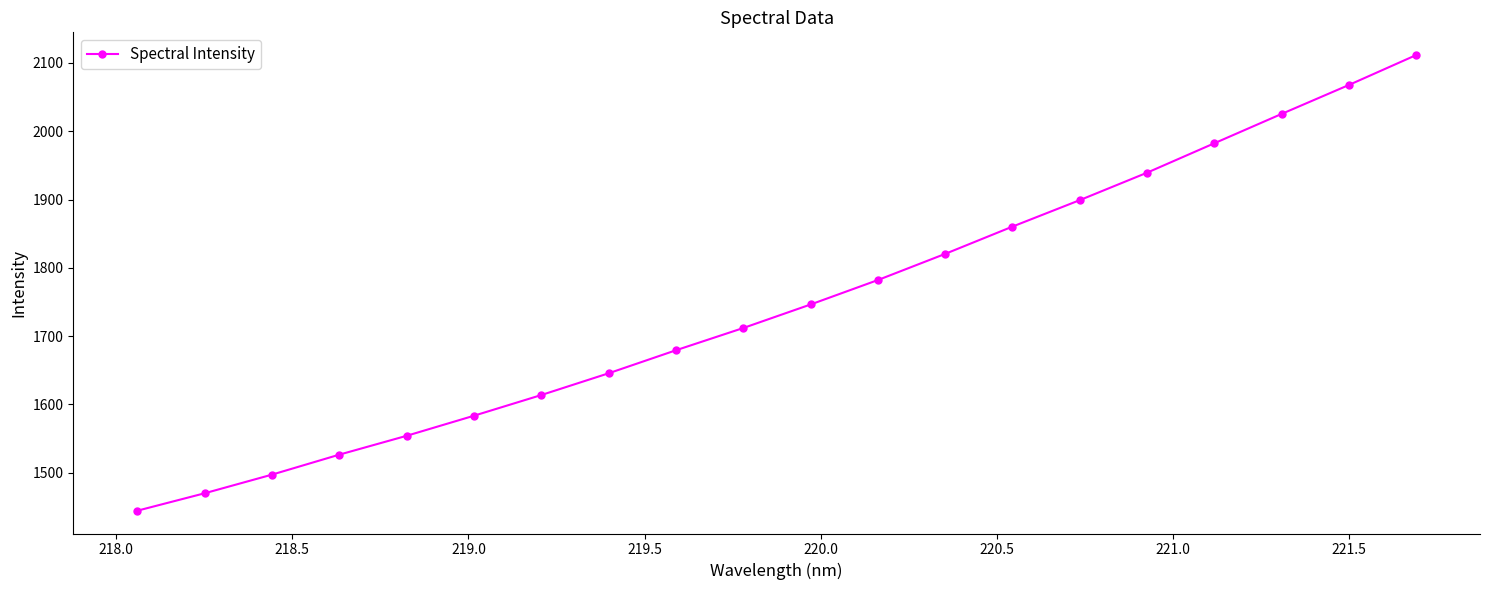

What is the average value?

1748.1